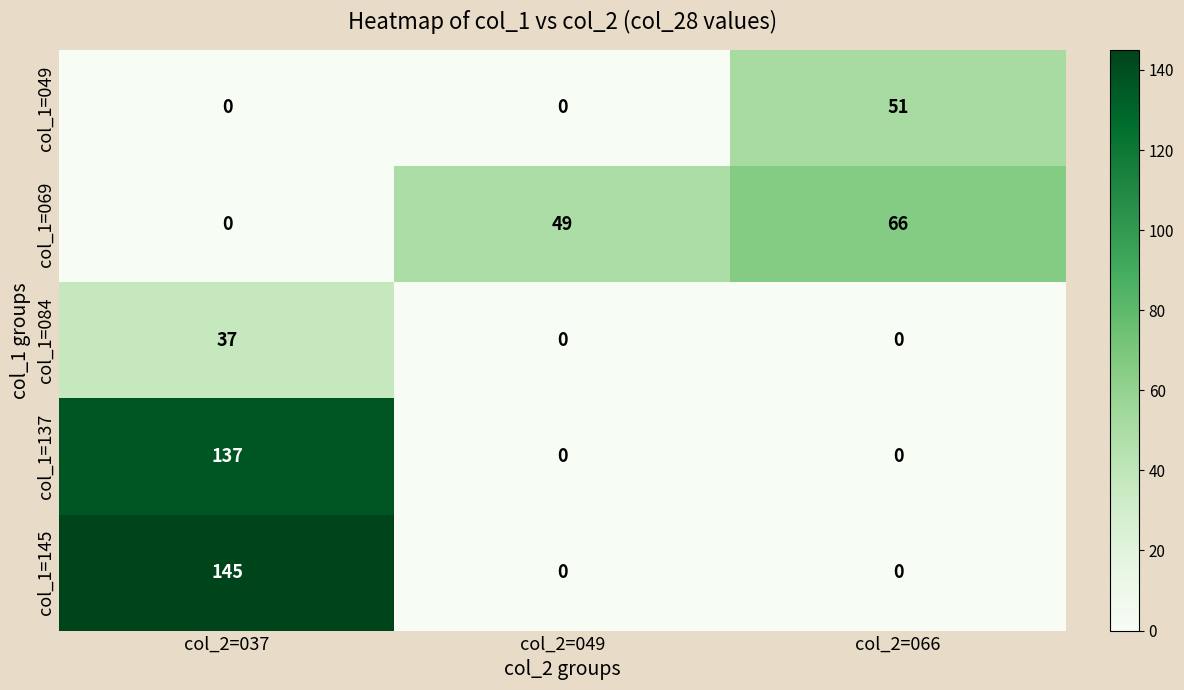

Reading right to left, list all the values displayed in this chart.

col_1=049: 51	0	0
col_1=069: 66	49	0
col_1=084: 0	0	37
col_1=137: 0	0	137
col_1=145: 0	0	145